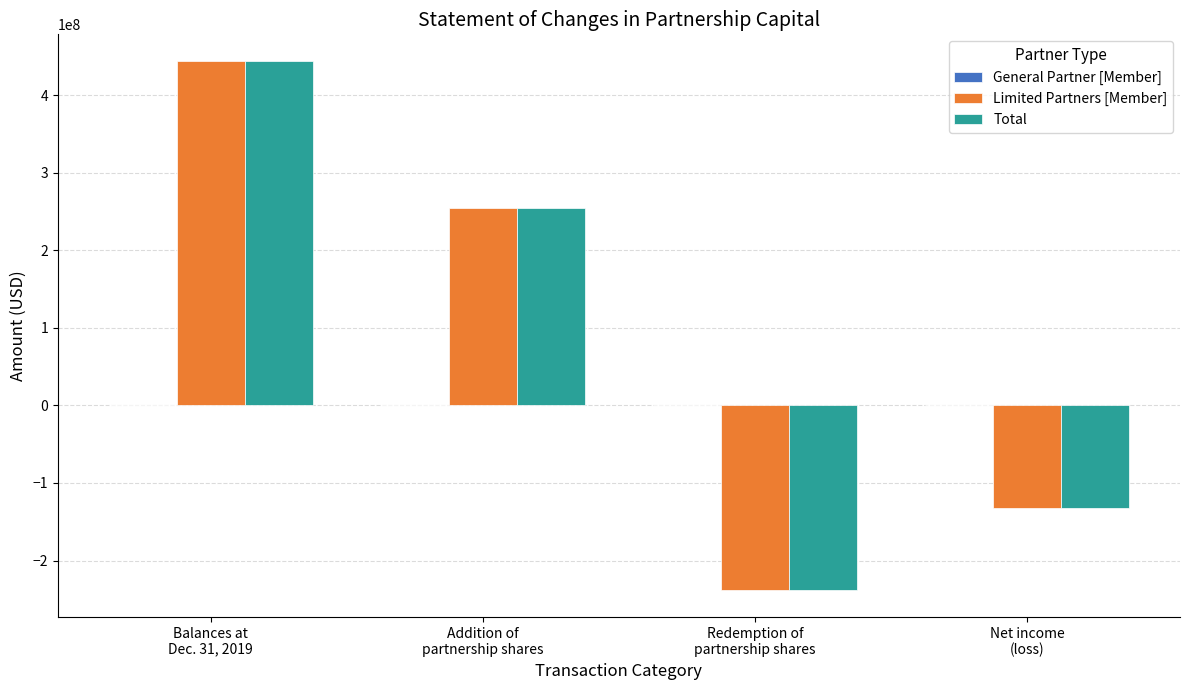

What is the minimum value shown in the chart?

-238506716